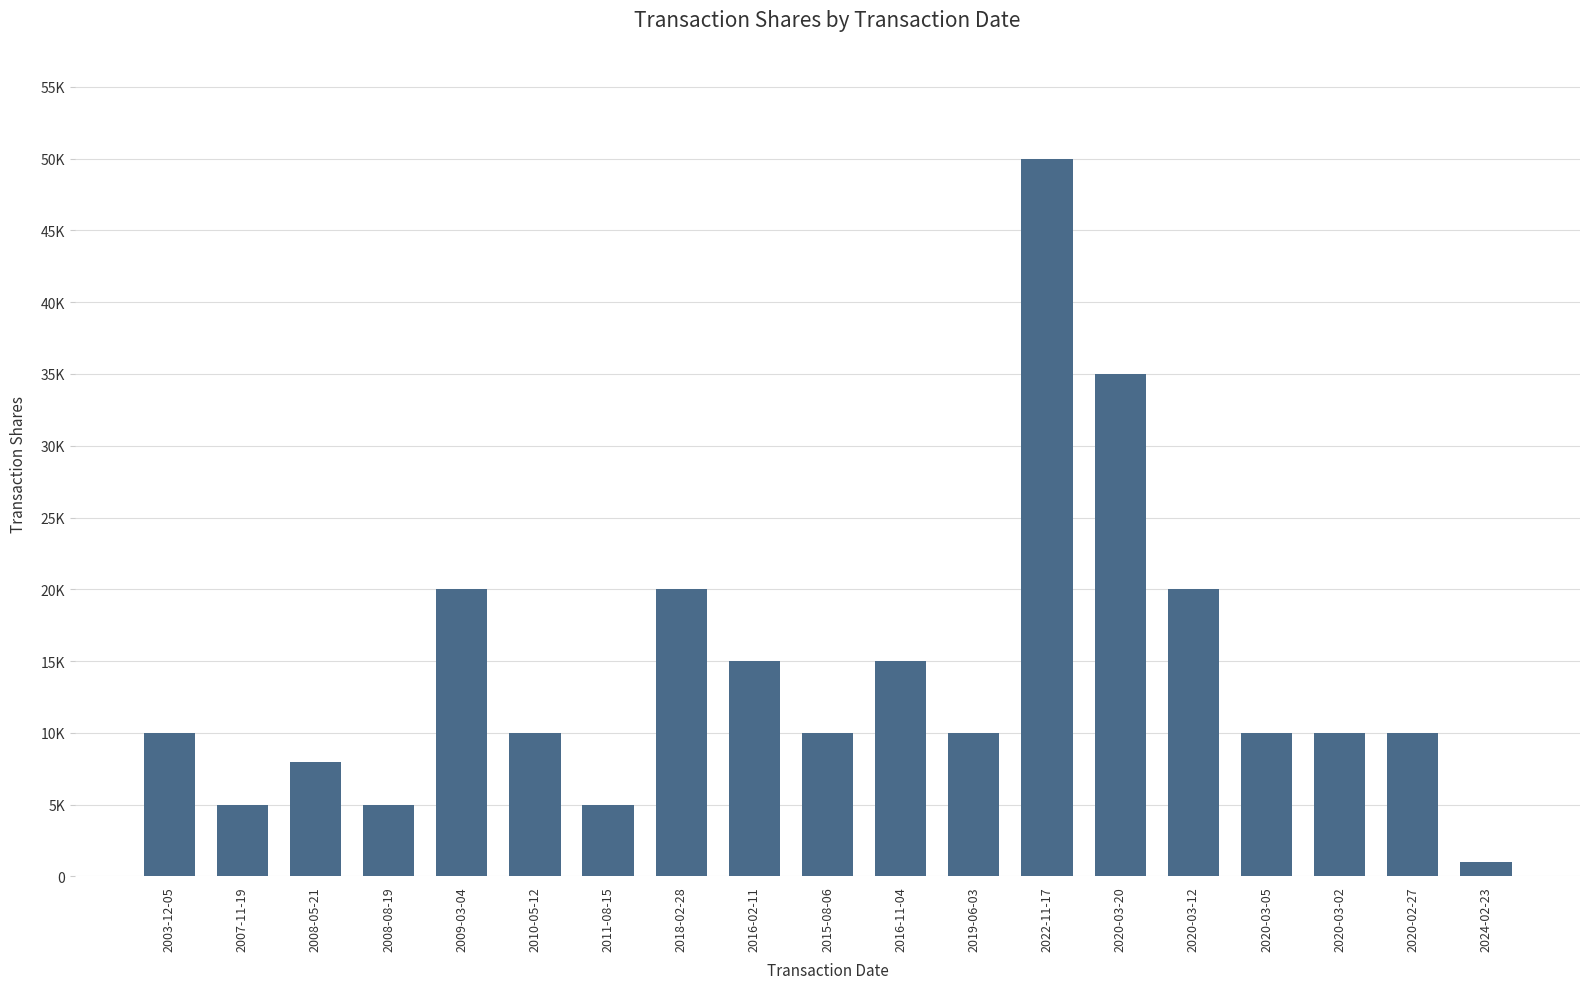

What is the minimum value shown in the chart?

1000